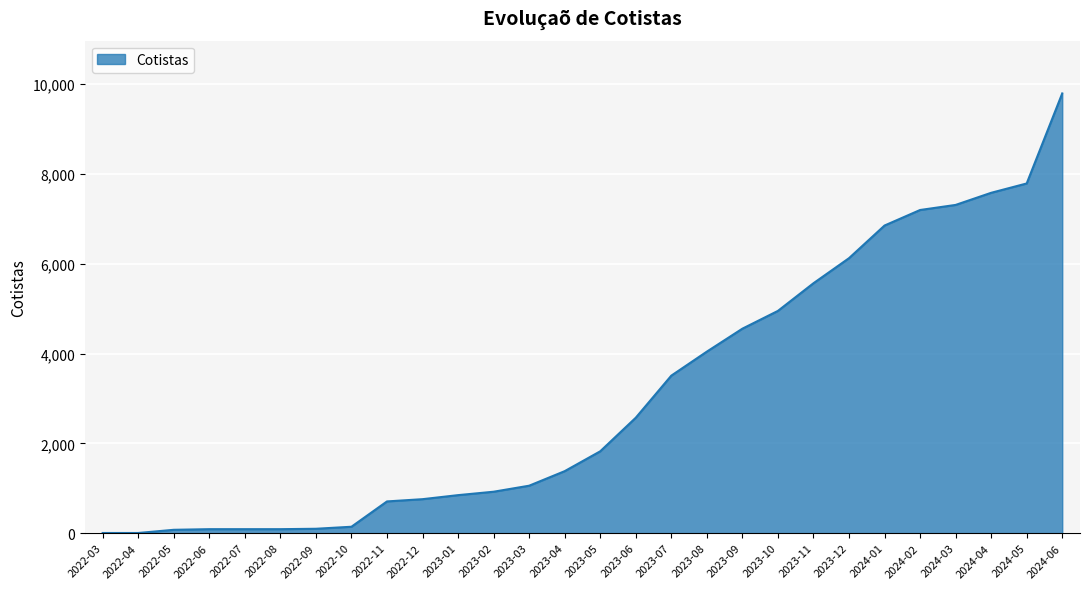

What is the greatest value displayed?

9792